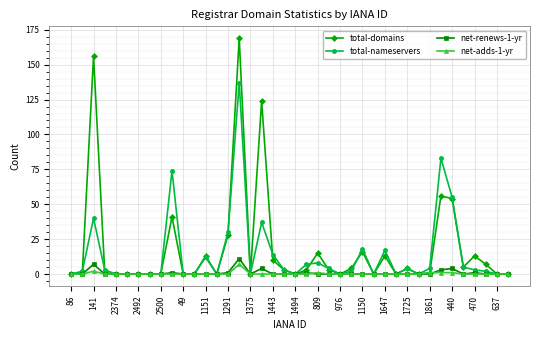

True or false: net-adds-1-yr has more than 0 points higher than both neighbors.

True